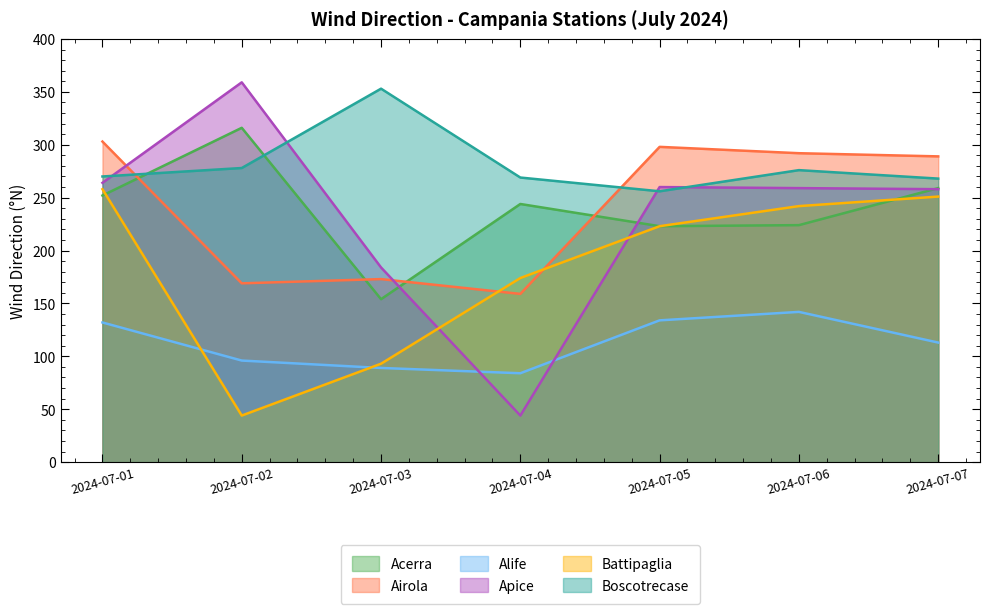

How many data points in Alife are less than 113?

3